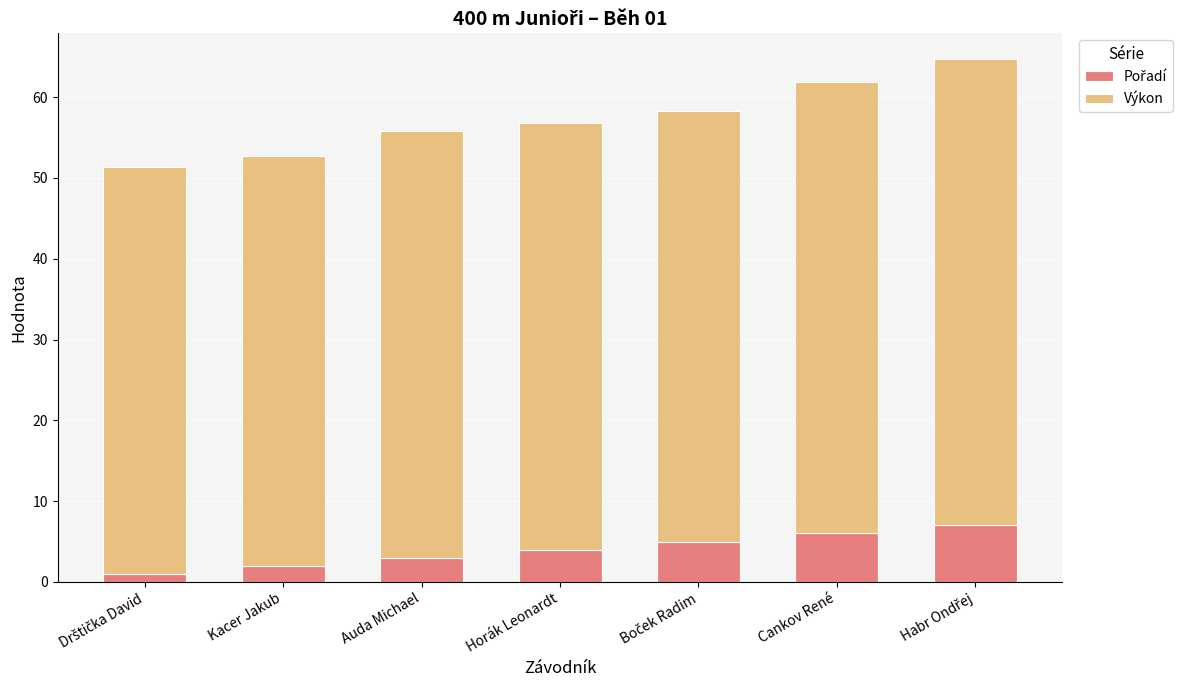

Are the bars horizontal?

No